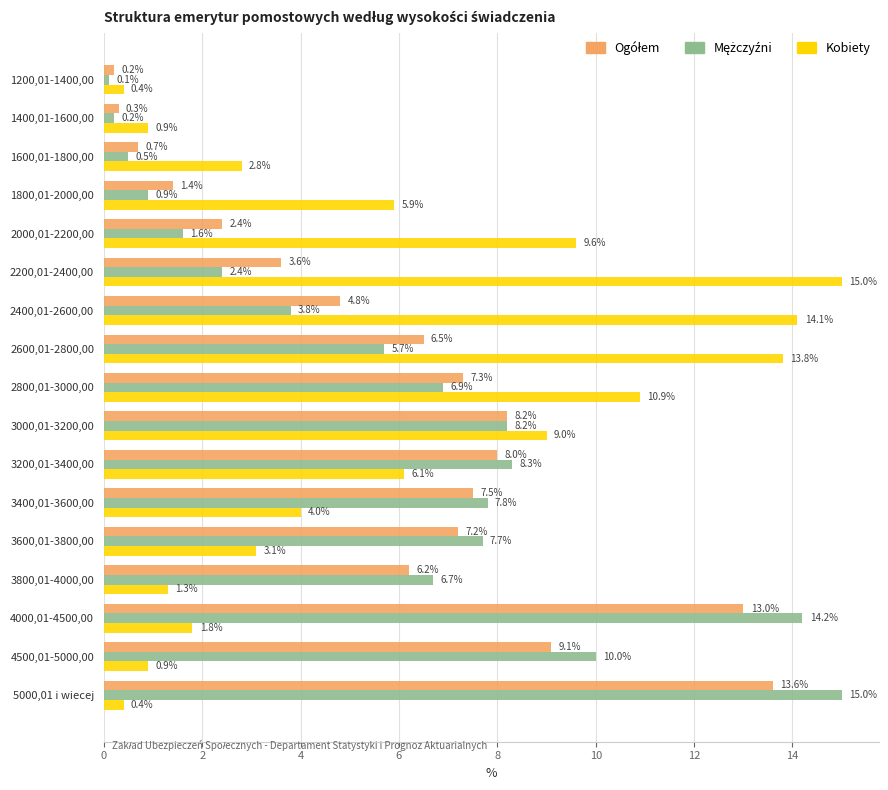

The value of Kobiety at 2200,01-2400,00 is 5.9. True or false?

False